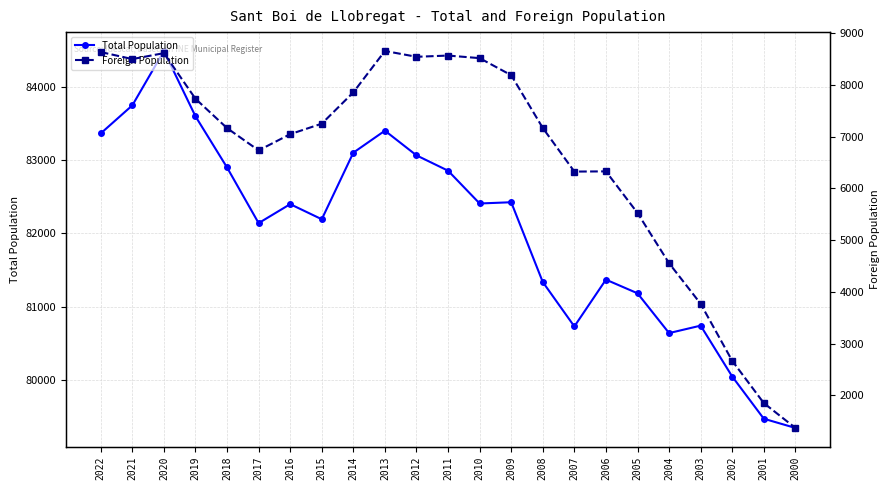

Reading left to right, list all the values displayed in this chart.

Total Population: 83371	83755	84500	83605	82904	82142	82402	82195	83107	83408	83070	82860	82411	82428	81335	80727	81368	81181	80636	80738	80041	79463	79337
Foreign Population: 8640	8504	8619	7736	7168	6737	7051	7254	7860	8661	8548	8572	8522	8192	7171	6327	6331	5526	4554	3769	2665	1848	1367